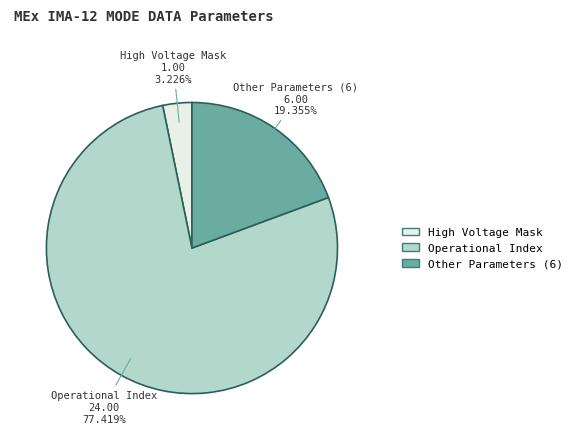

What is the majority slice?

Operational Index